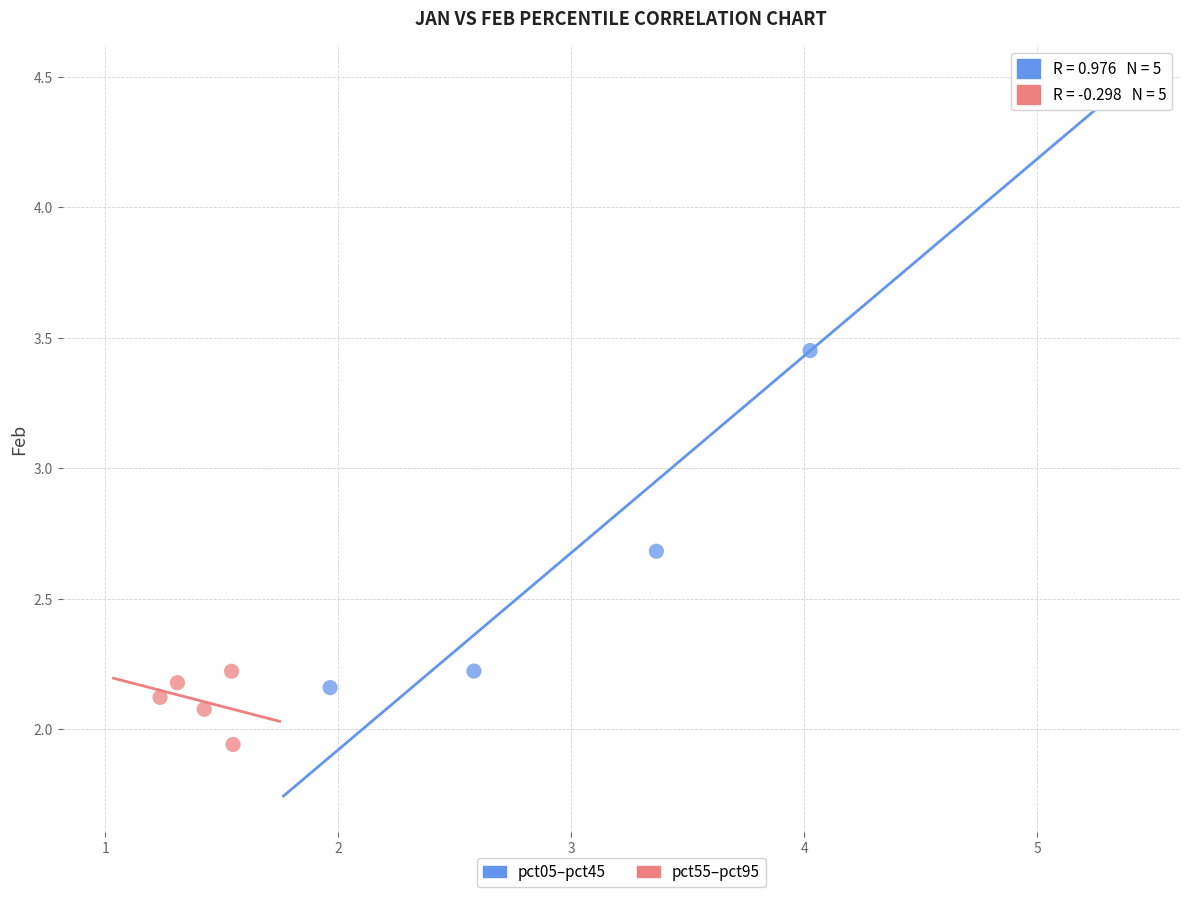

Which series has the largest Y range (max minus min)?

pct05–pct45